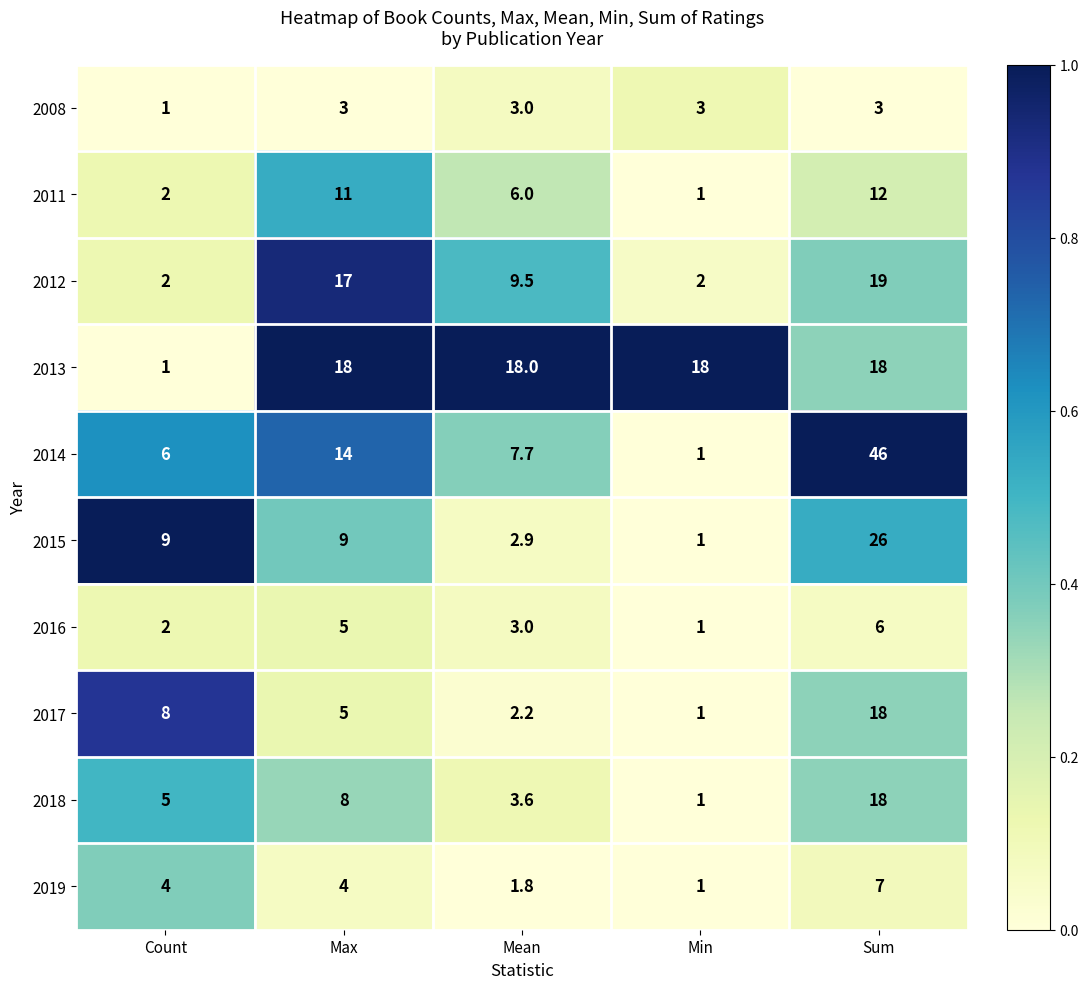

Between Count and Max, which series saw the biggest shift?

2013